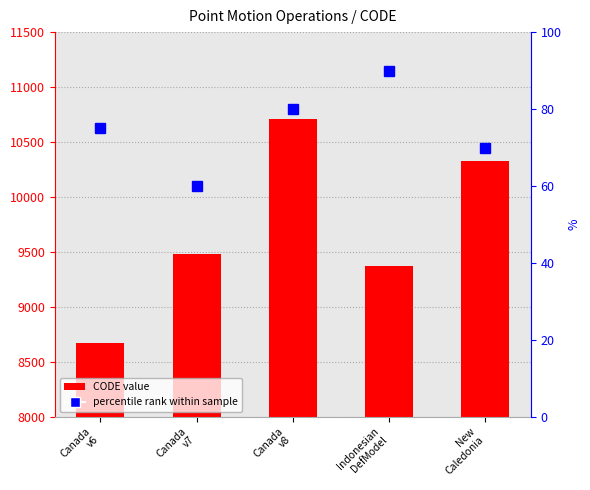

Reading left to right, extract all data points from this chart.

Canada
v6=8676	Canada
v7=9483	Canada
v8=10707	Indonesian
DefModel=9375	New
Caledonia=10323